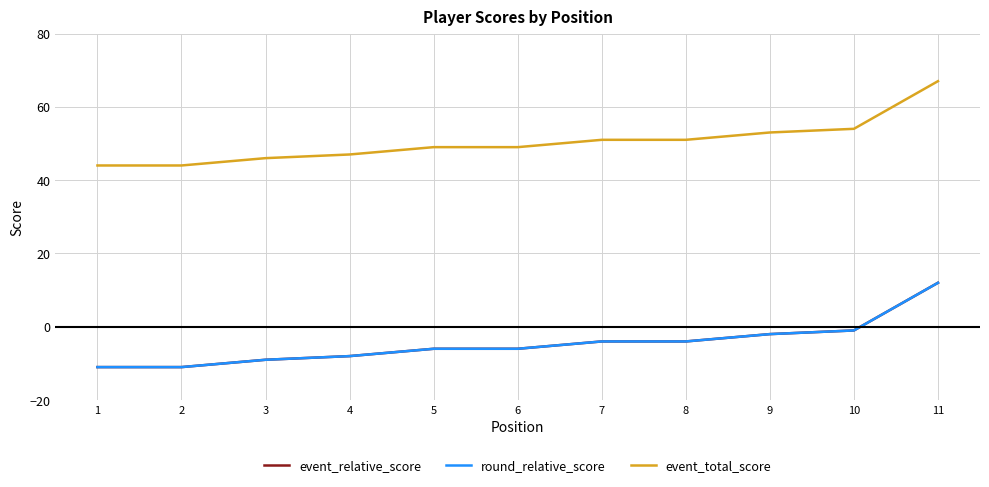

Is the value of round_relative_score at 6 greater than the value of event_relative_score at 2?

Yes